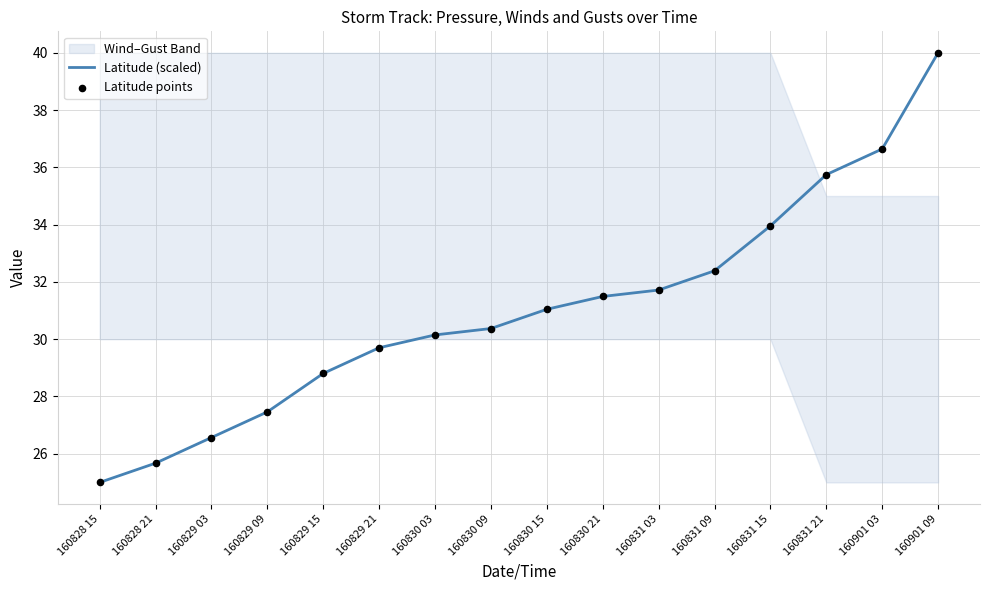

Which series reaches the minimum Y coordinate?

Latitude (scaled)